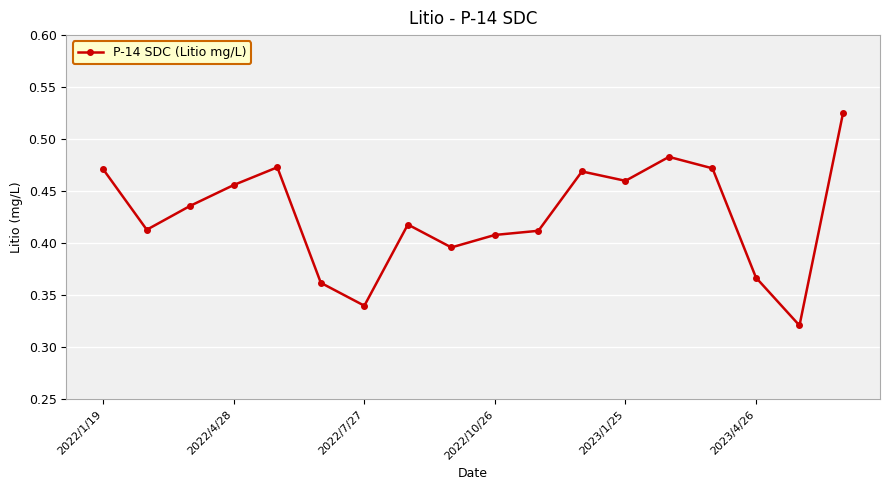

How many values are between 0 and 1?

18